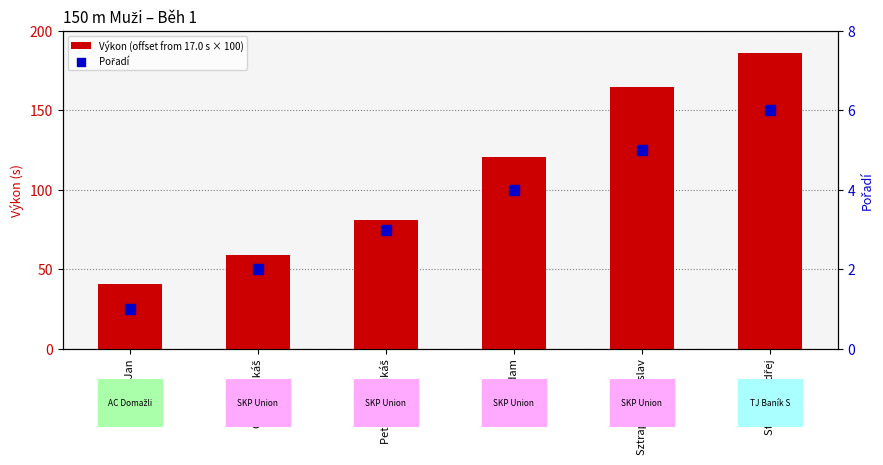

At which category is the sum across all series the highest?

Steiner Ondřej